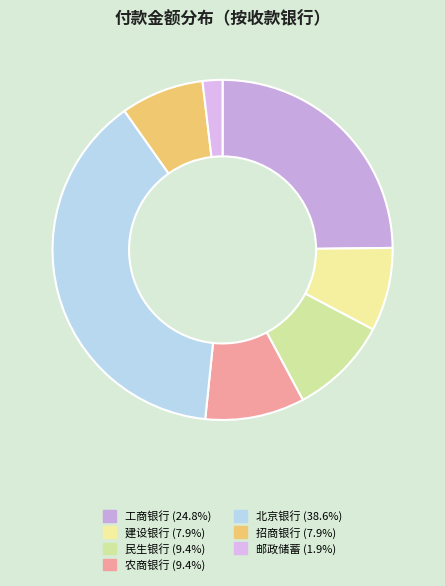

Rank the categories by value from highest to lowest.

北京银行, 工商银行, 民生银行, 农商银行, 建设银行, 招商银行, 邮政储蓄